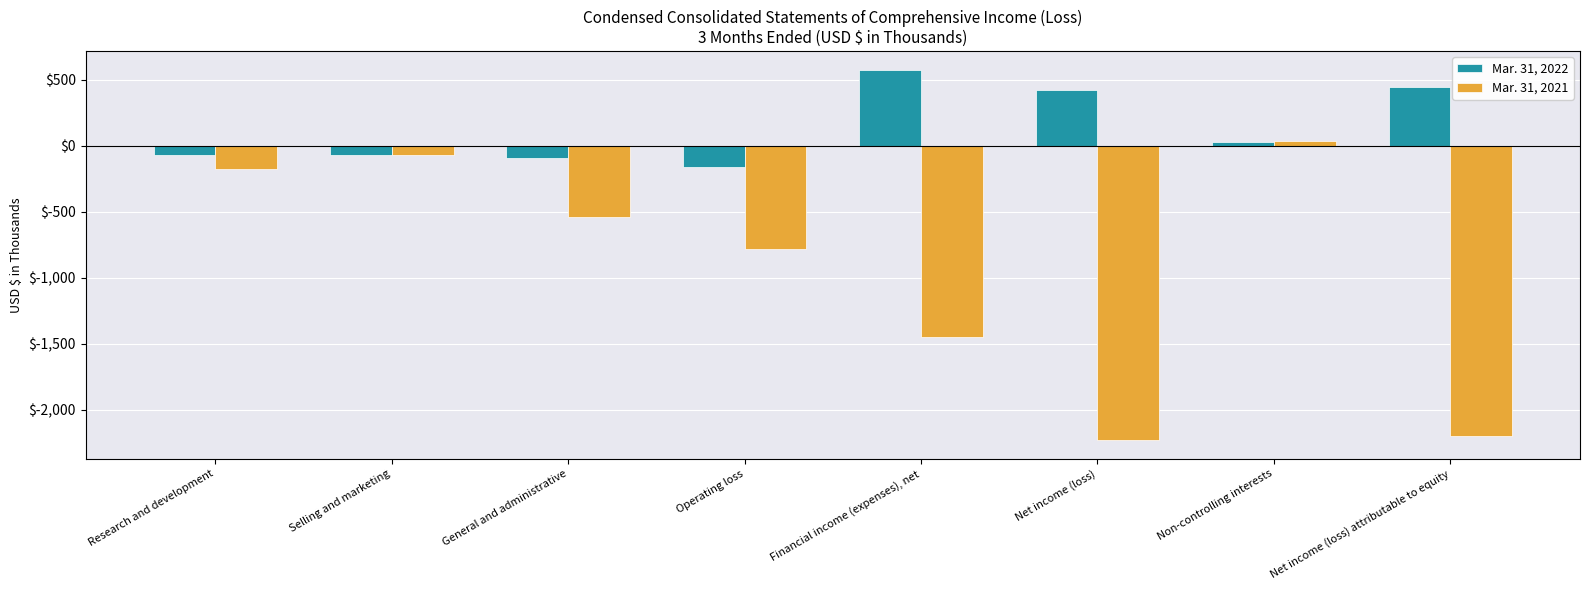

What is the spread (max minus min) of values at Non-controlling interests?

7